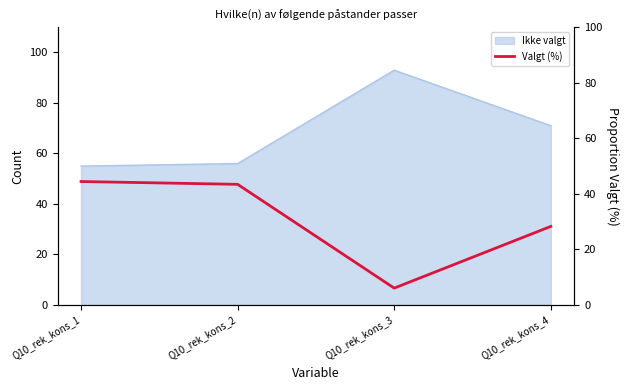

Reading right to left, what are all the values shown in this chart?

Q10_rek_kons_4=28.3	Q10_rek_kons_3=6.1	Q10_rek_kons_2=43.4	Q10_rek_kons_1=44.4